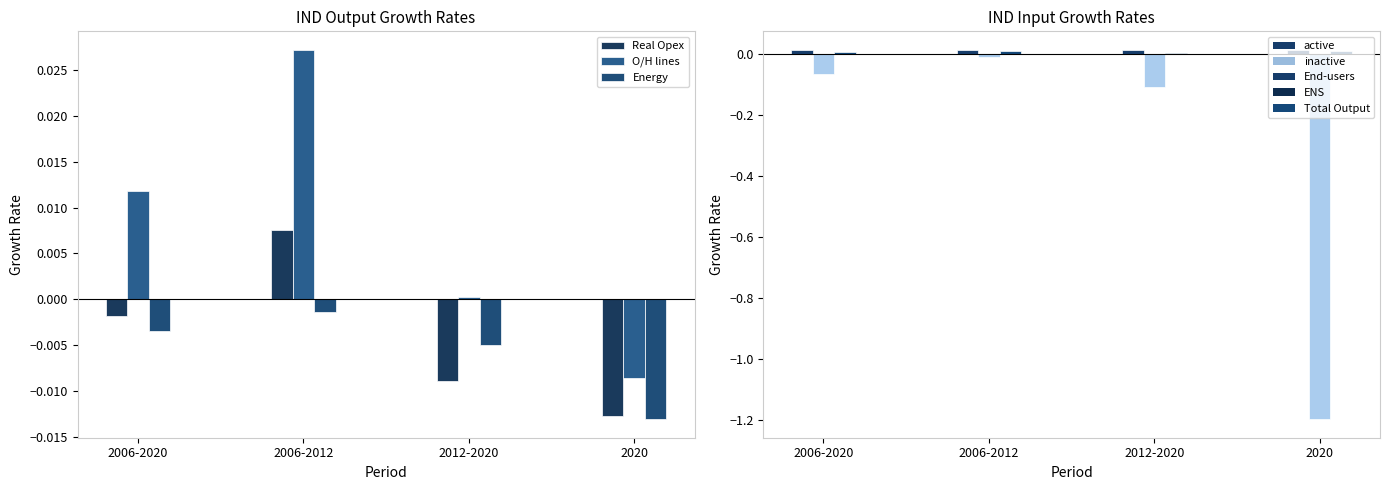

Count the number of categories in the chart.

4